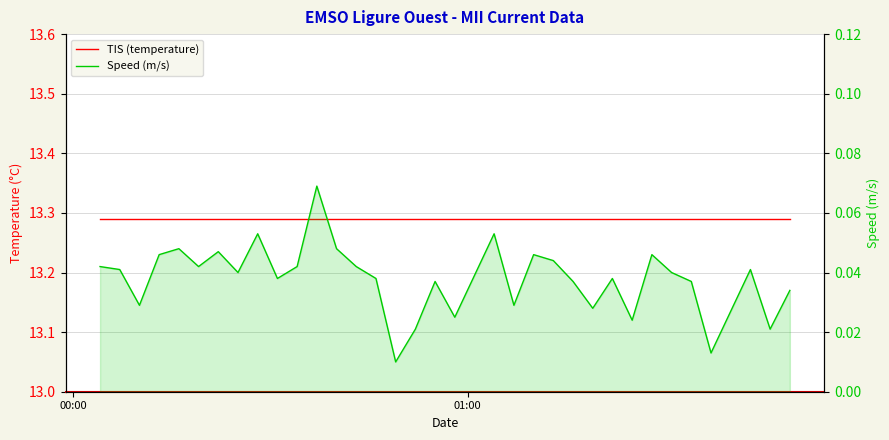

At how many categories does at least one series exceed 12?

35